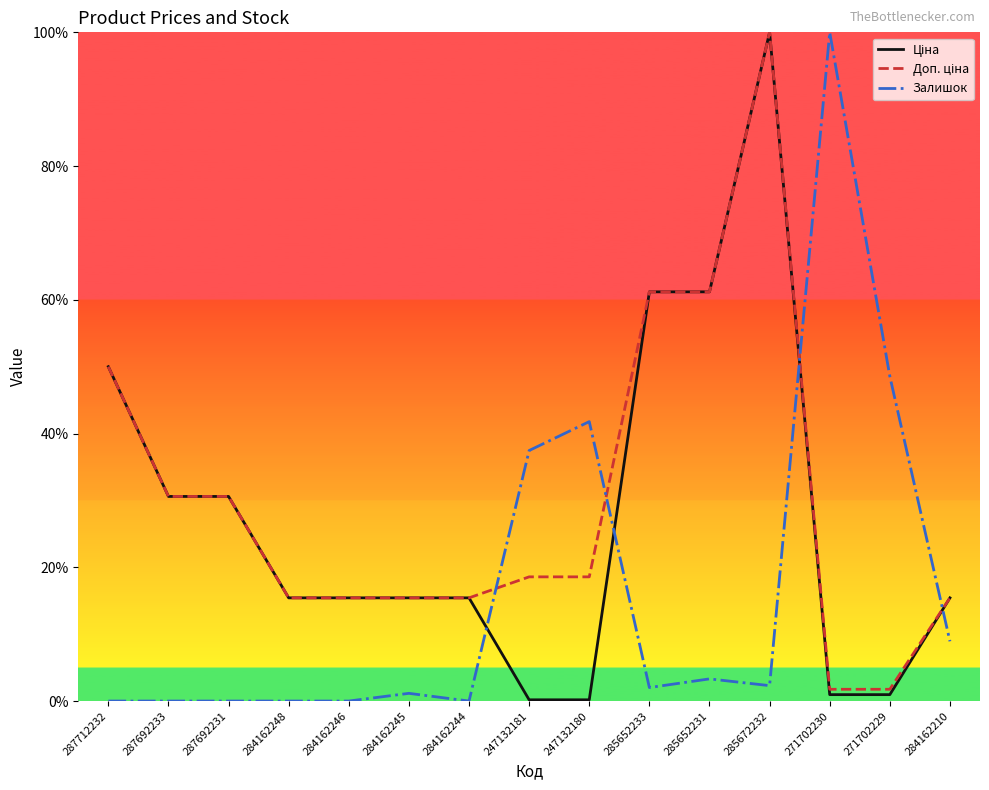

The Залишок series shows 0.0 at 284162246. True or false?

True